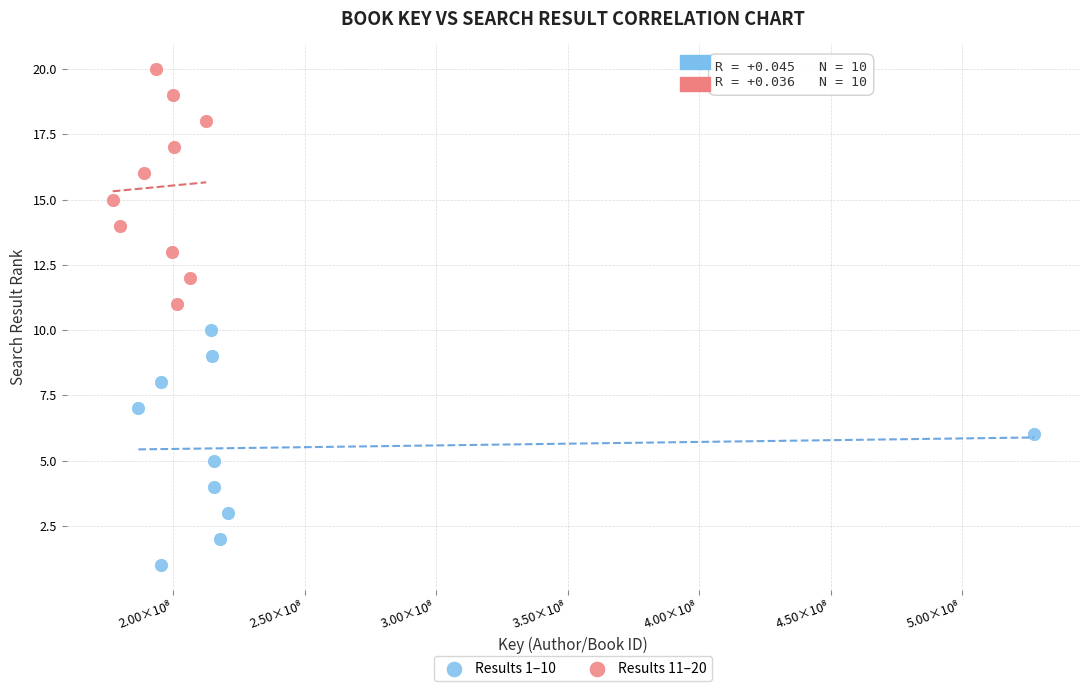

Which series contains the highest Y value?

Results 11–20